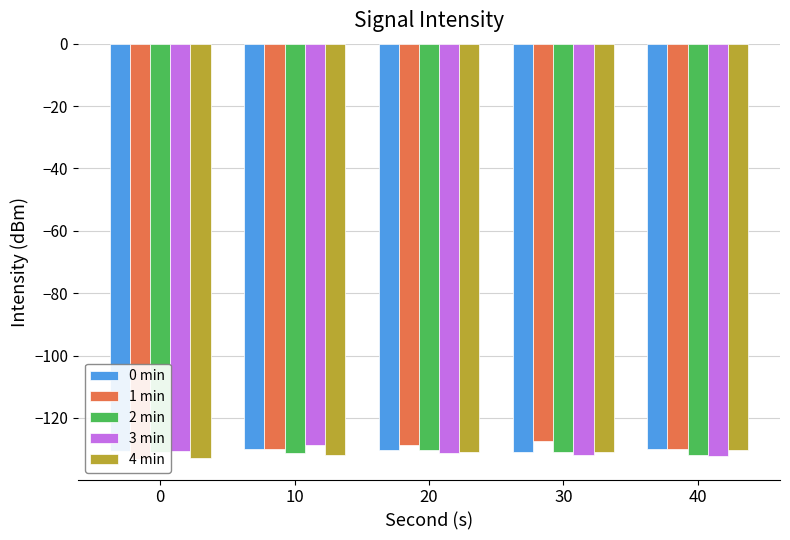

What is the approximate value of 4 min at 20?

-130.9